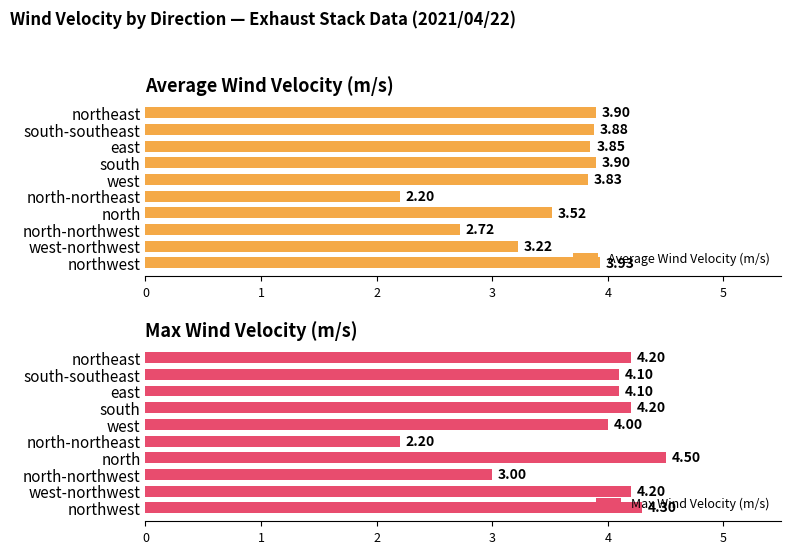

Does the chart contain stacked bars?

No